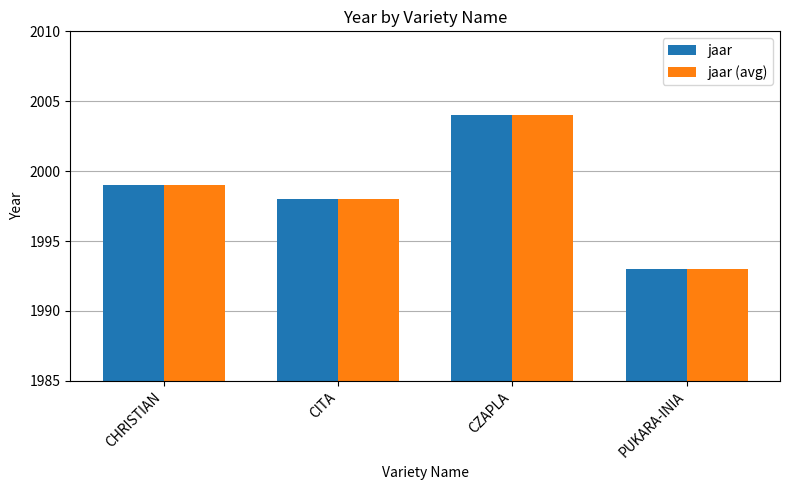

What is the label of the 1st bar from the left?

CHRISTIAN